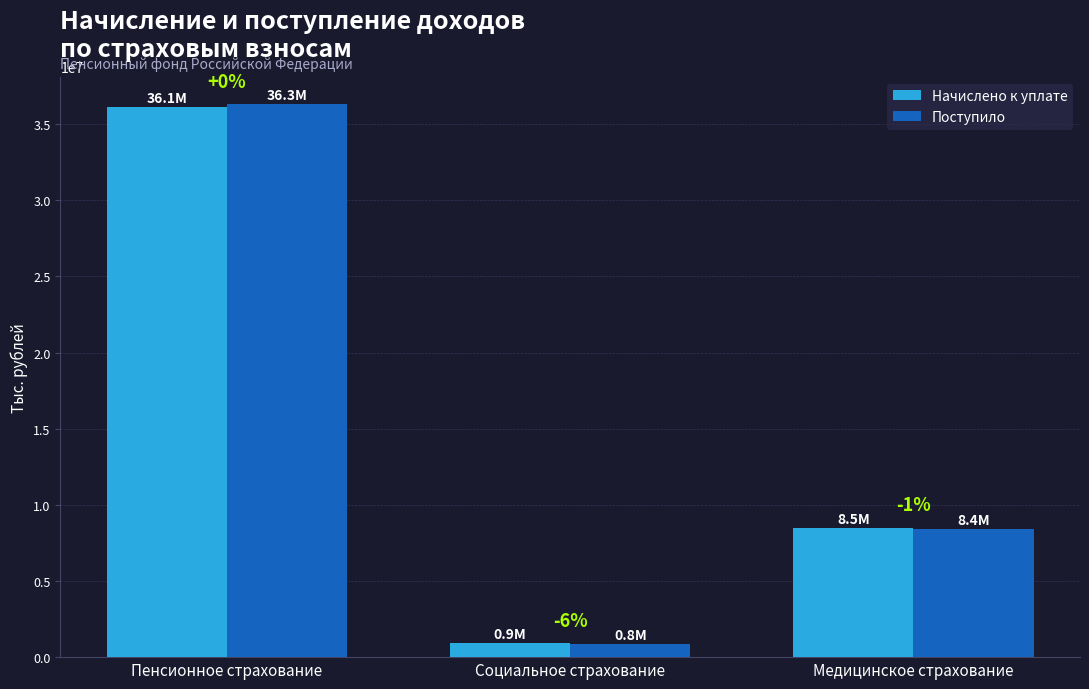

Reading right to left, list all the values displayed in this chart.

Начислено к уплате: 8492770	905621	36145124
Поступило: 8383689	849500	36309964